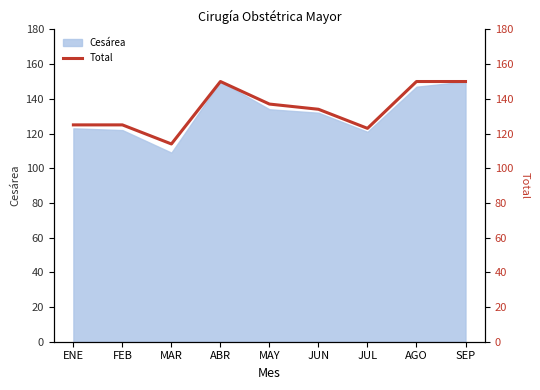

The value at FEB is 125. True or false?

True